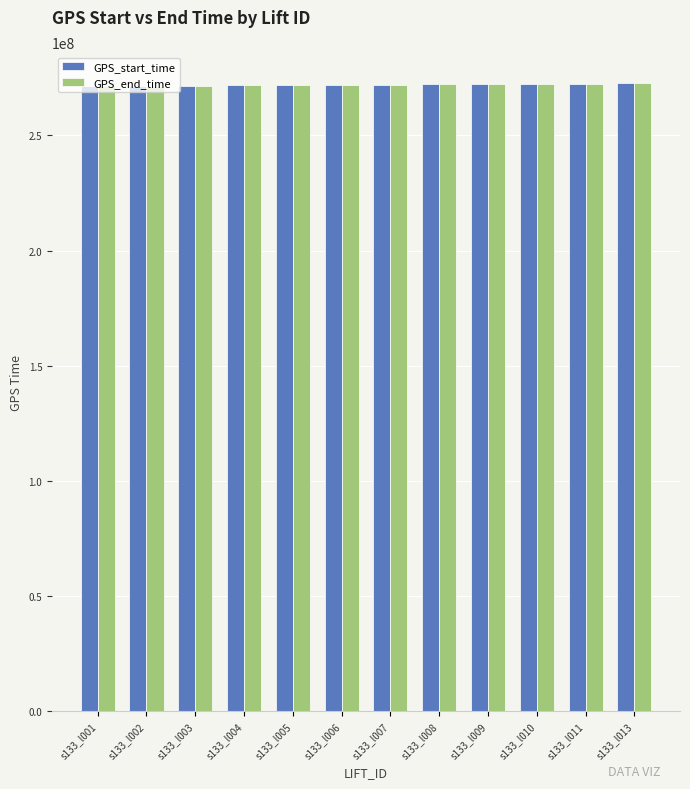

How many categories are shown in the chart?

12